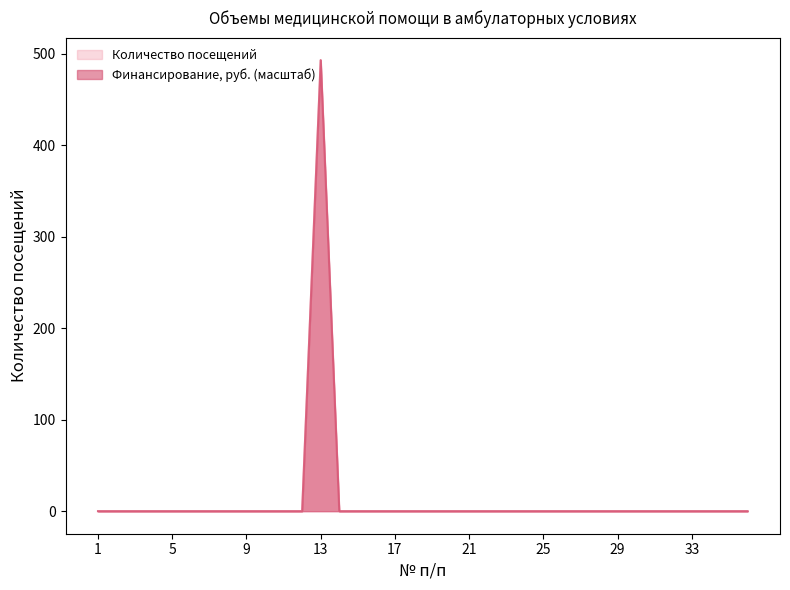

Is it true that Количество посещений equals -282.9 at 31?

False